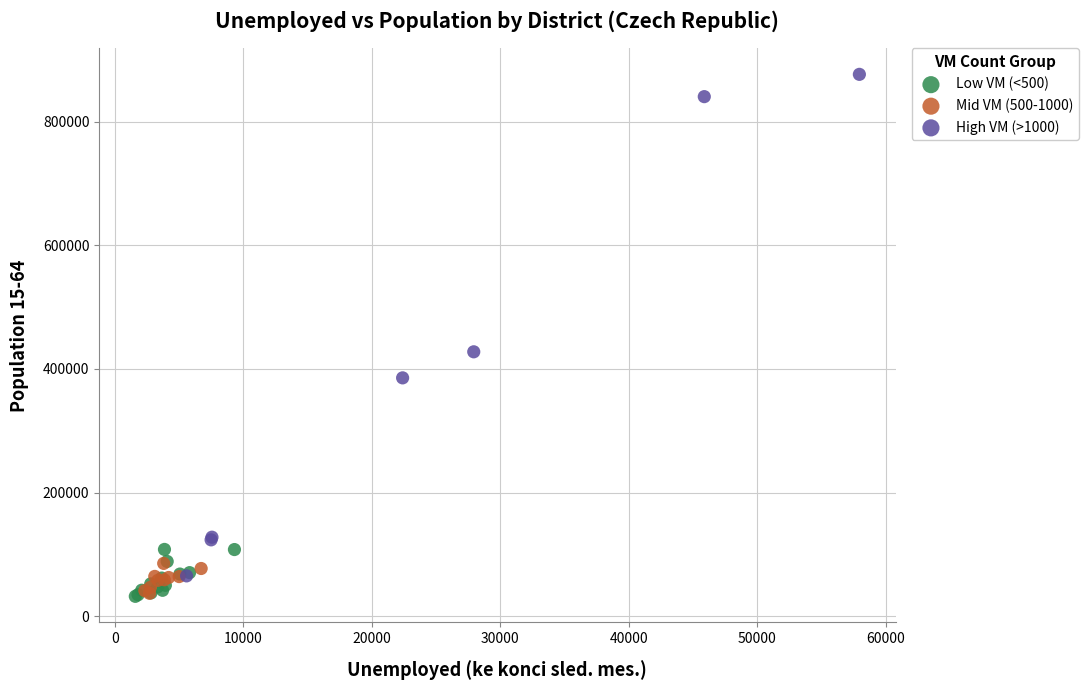

Which series contains the highest Y value?

High VM (>1000)